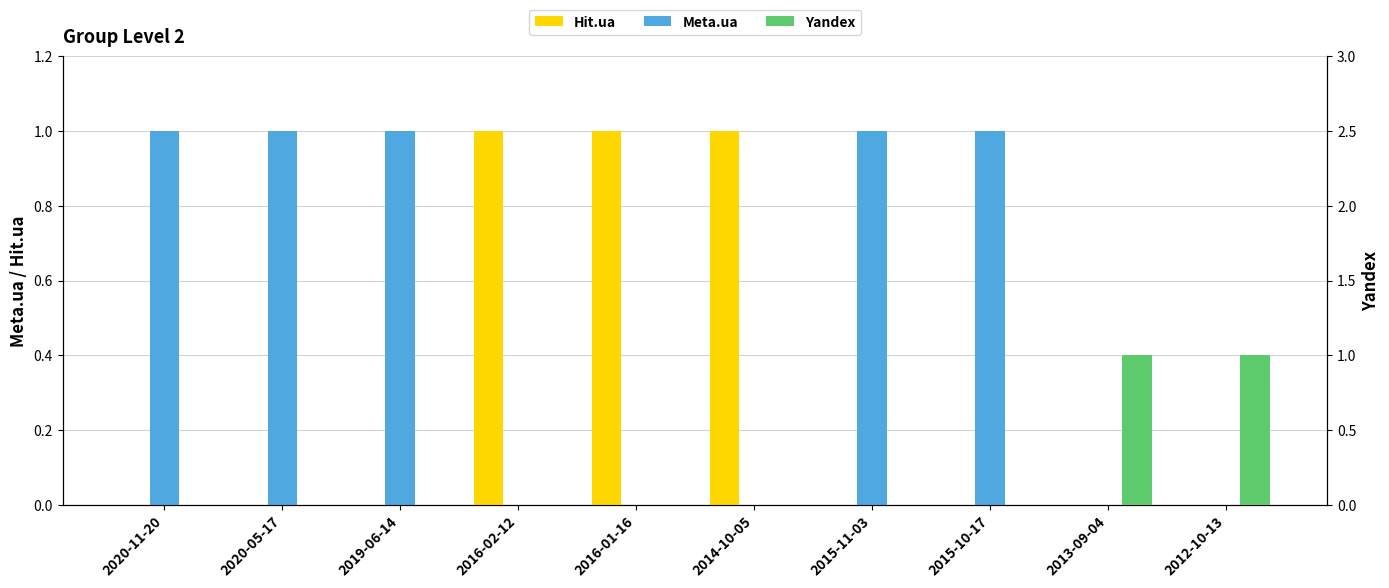

How many bars are there in each group?

3